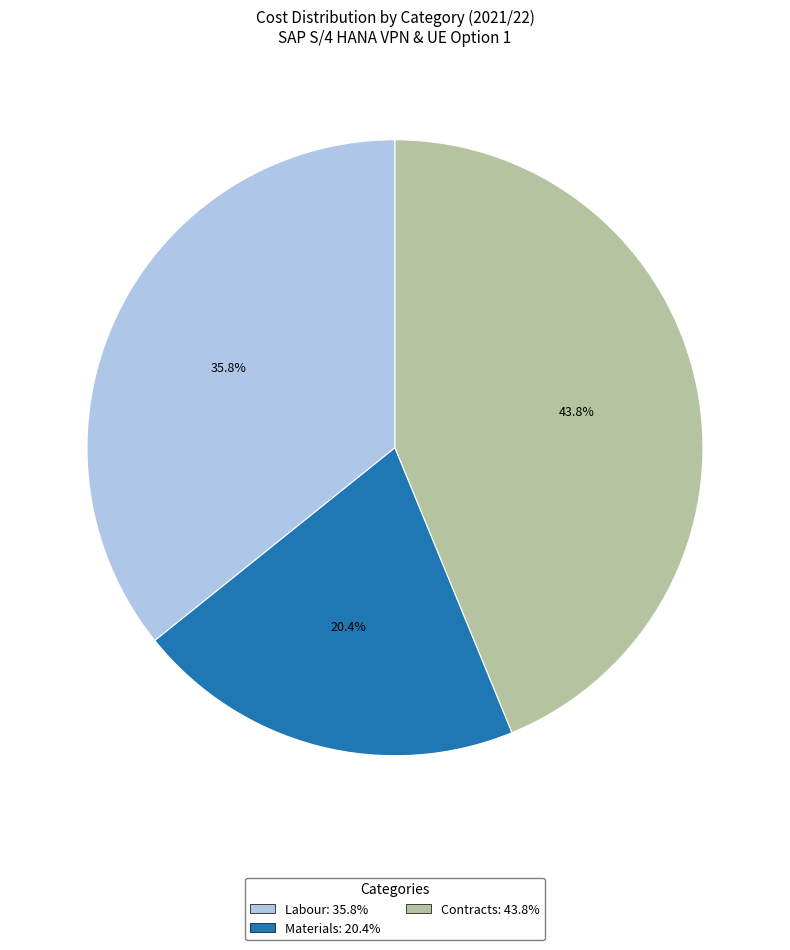

Which has a higher value, Contracts: 43.8% or Labour: 35.8%?

Contracts: 43.8%